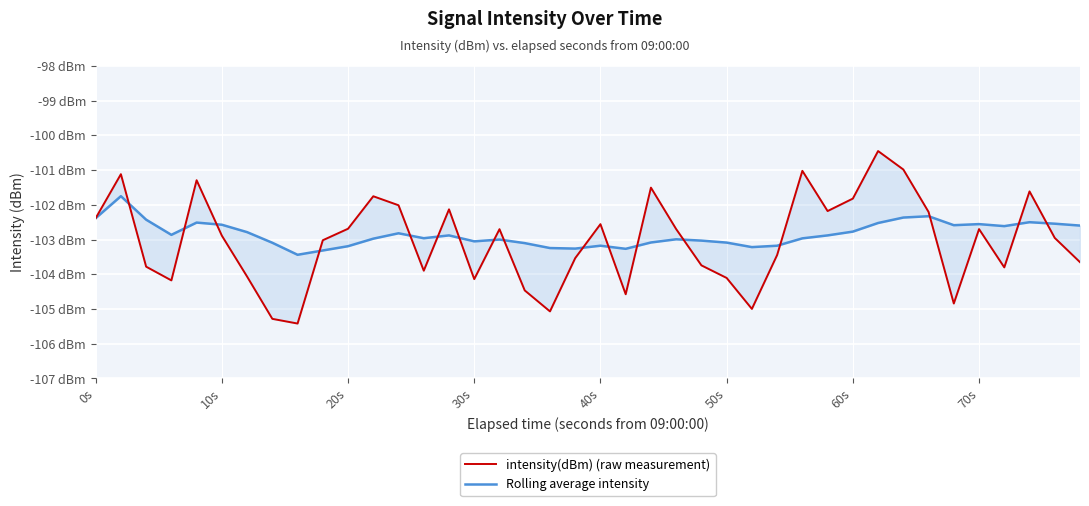

What is the average value of the Rolling average intensity series?

-102.8